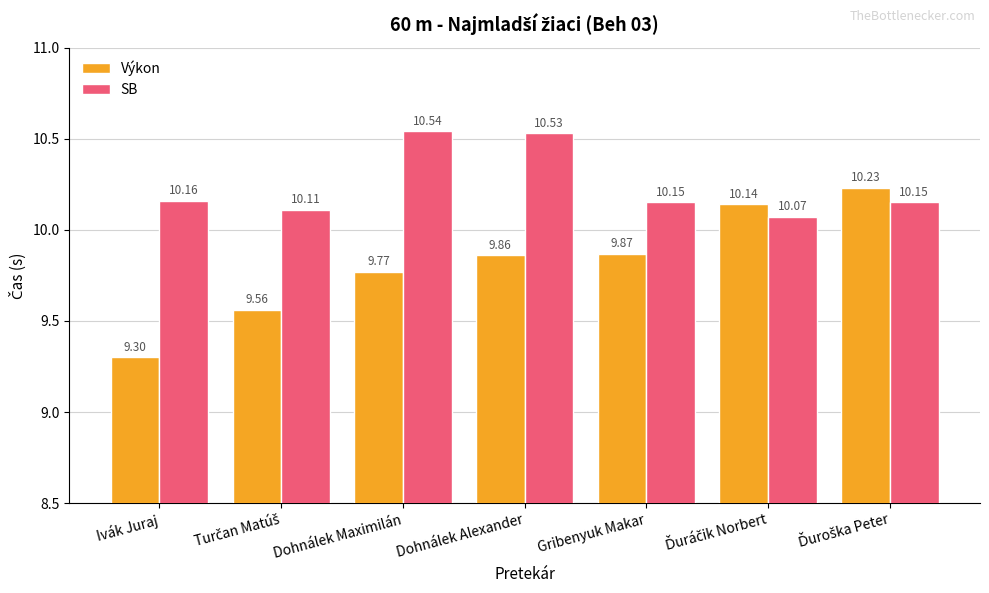

At which category does the chart reach its minimum across all series?

Ivák Juraj